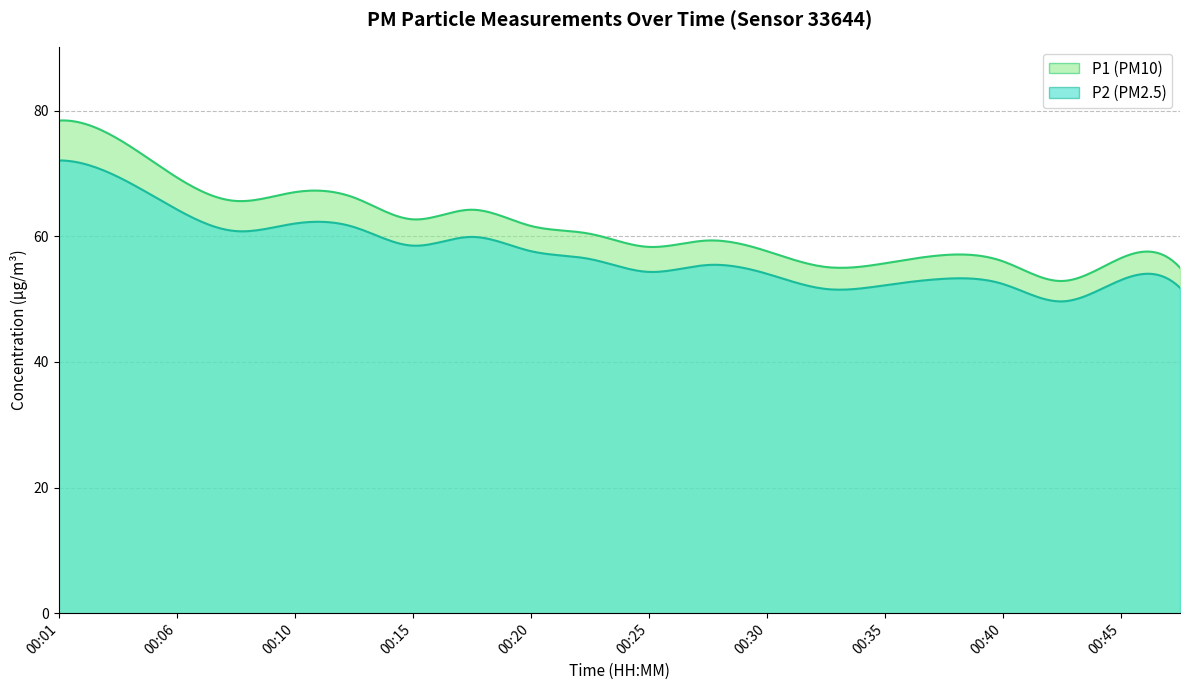

Between 00:28 and 00:37, which series saw the biggest shift?

P1